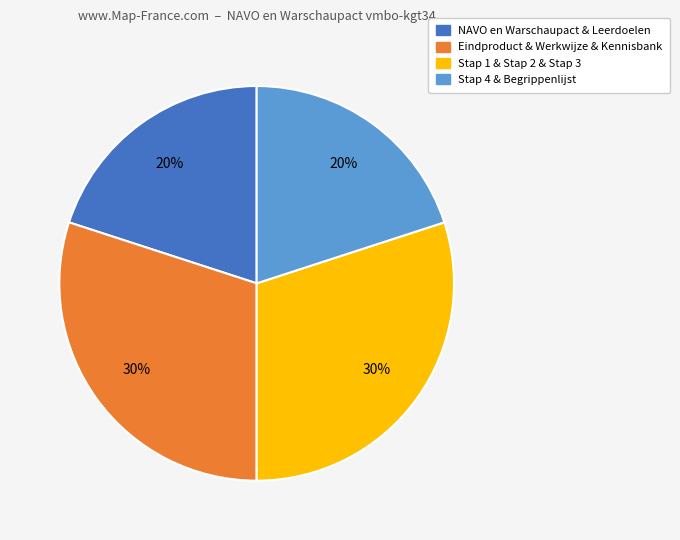

True or false: NAVO en Warschaupact & Leerdoelen accounts for 10% of the total.

False